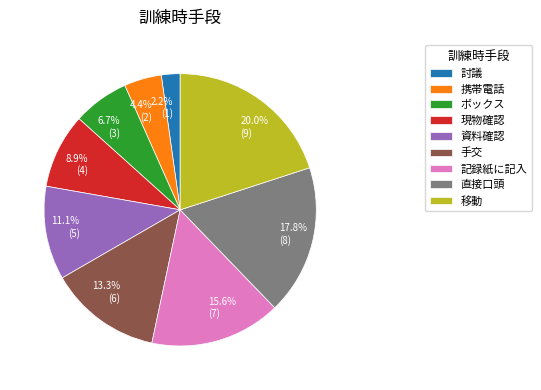

Does any single category account for the majority?

No